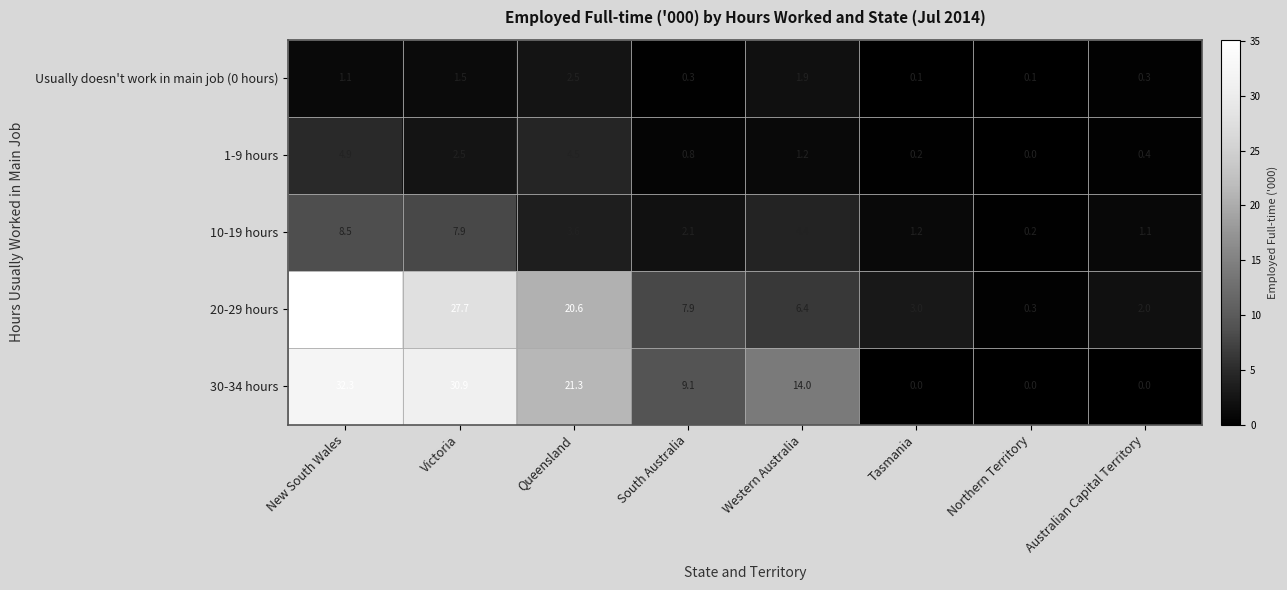

The value of 30-34 hours at Queensland is 28.7. True or false?

False